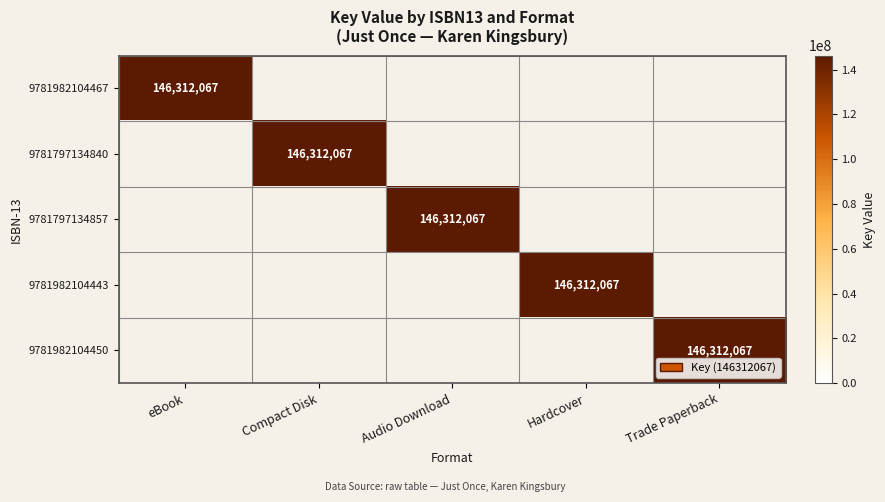

True or false: 9781982104450 has a value of 146312067 at Trade Paperback.

True